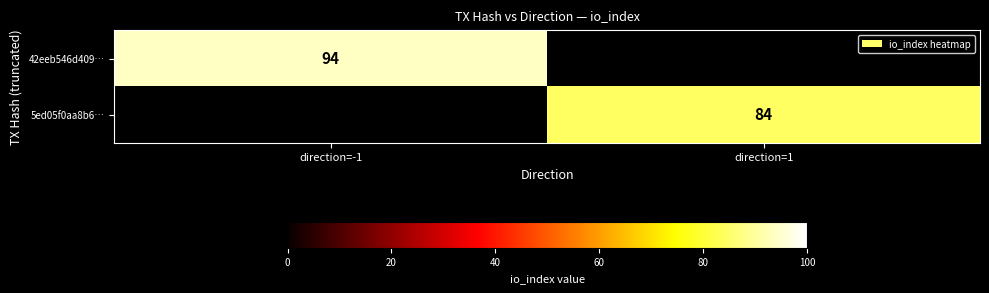

True or false: 42eeb546d409… has a value of 94 at direction=-1.

True